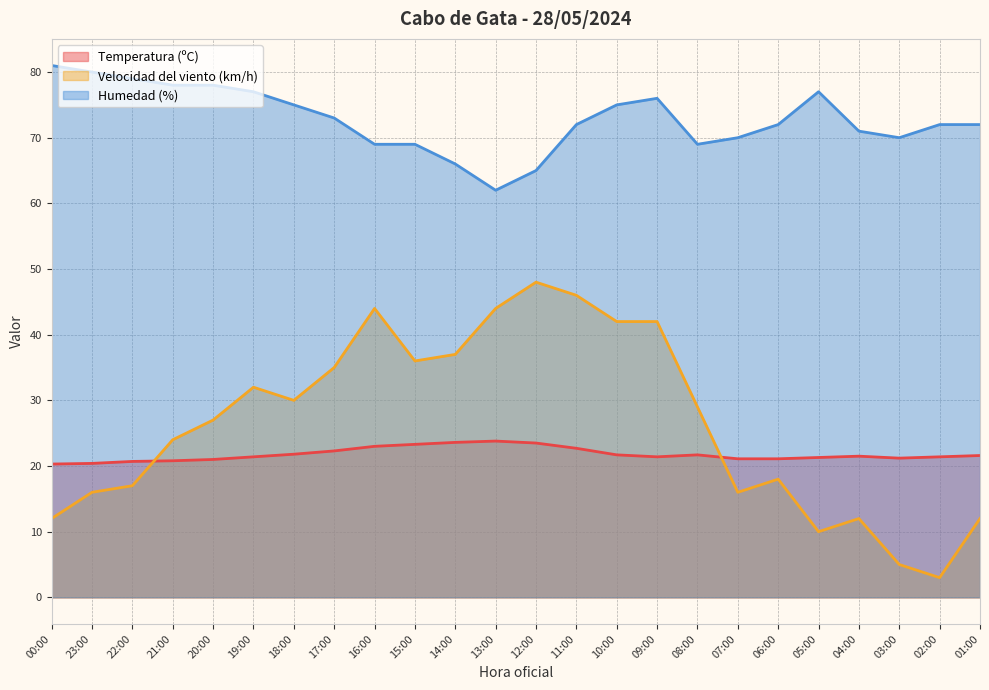

Rank the series by their maximum value, from highest to lowest.

Humedad (%), Velocidad del viento (km/h), Temperatura (ºC)